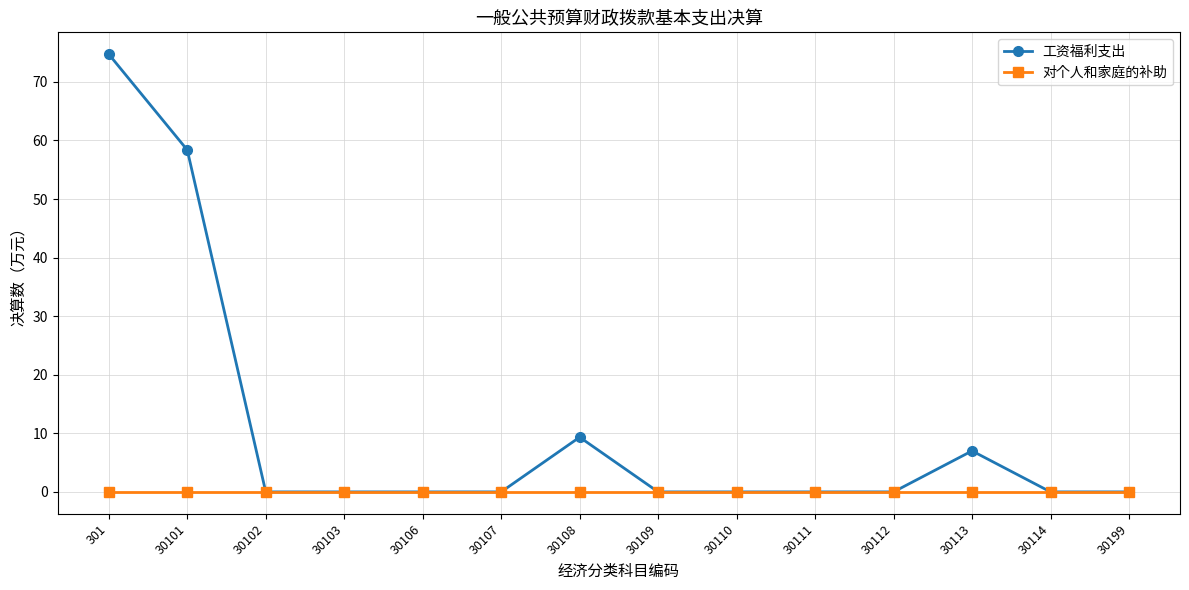

Between 30102 and 30113, which series saw the biggest shift?

工资福利支出